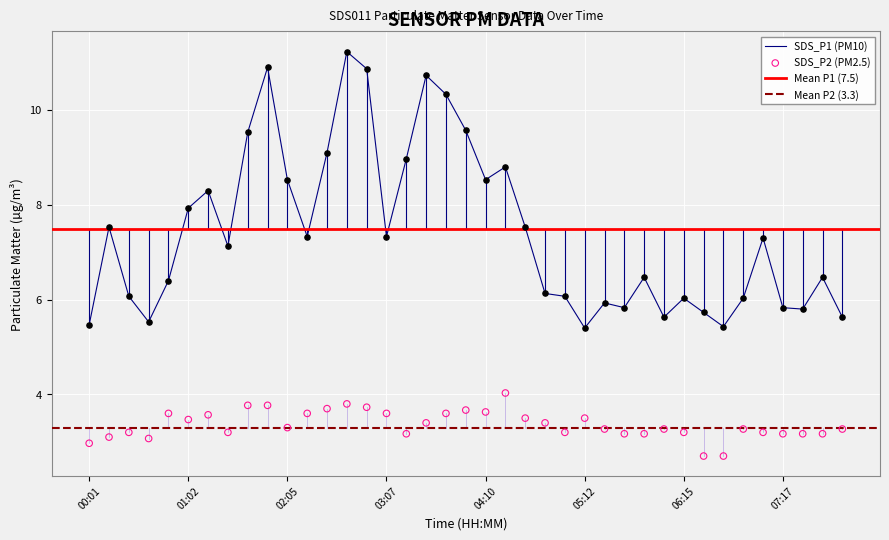

What is the total value across all series at 01:27?

10.3